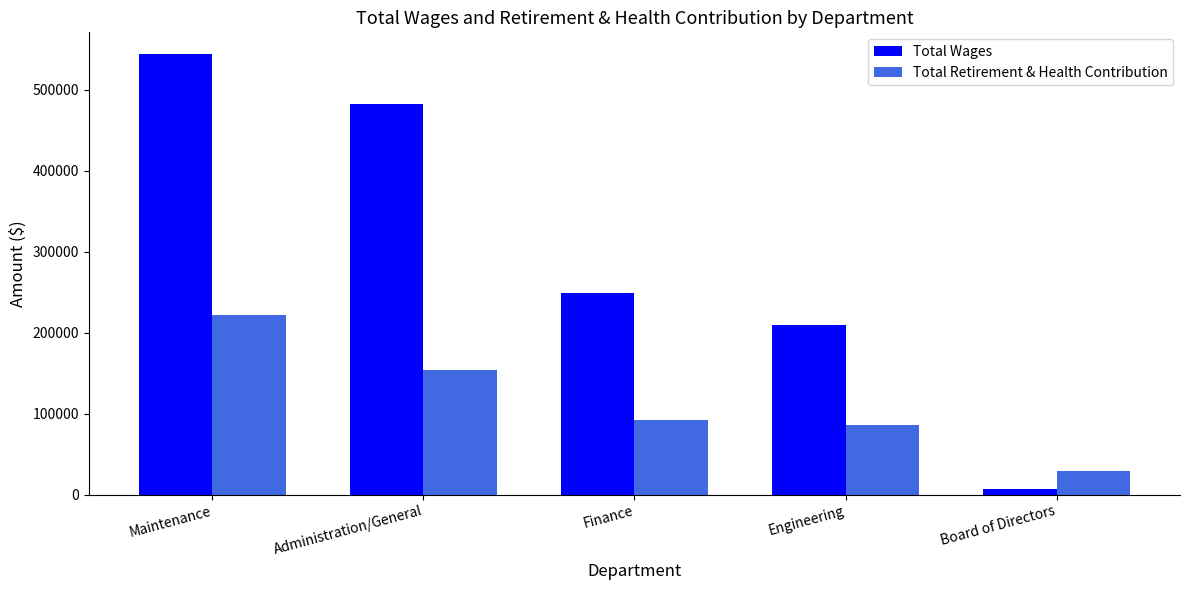

At which label does Total Wages reach its peak?

Maintenance